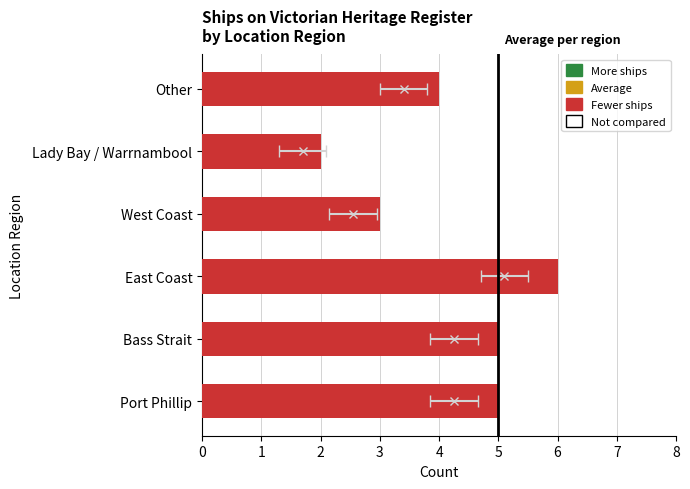

What is the difference between the second highest and second lowest values?

2